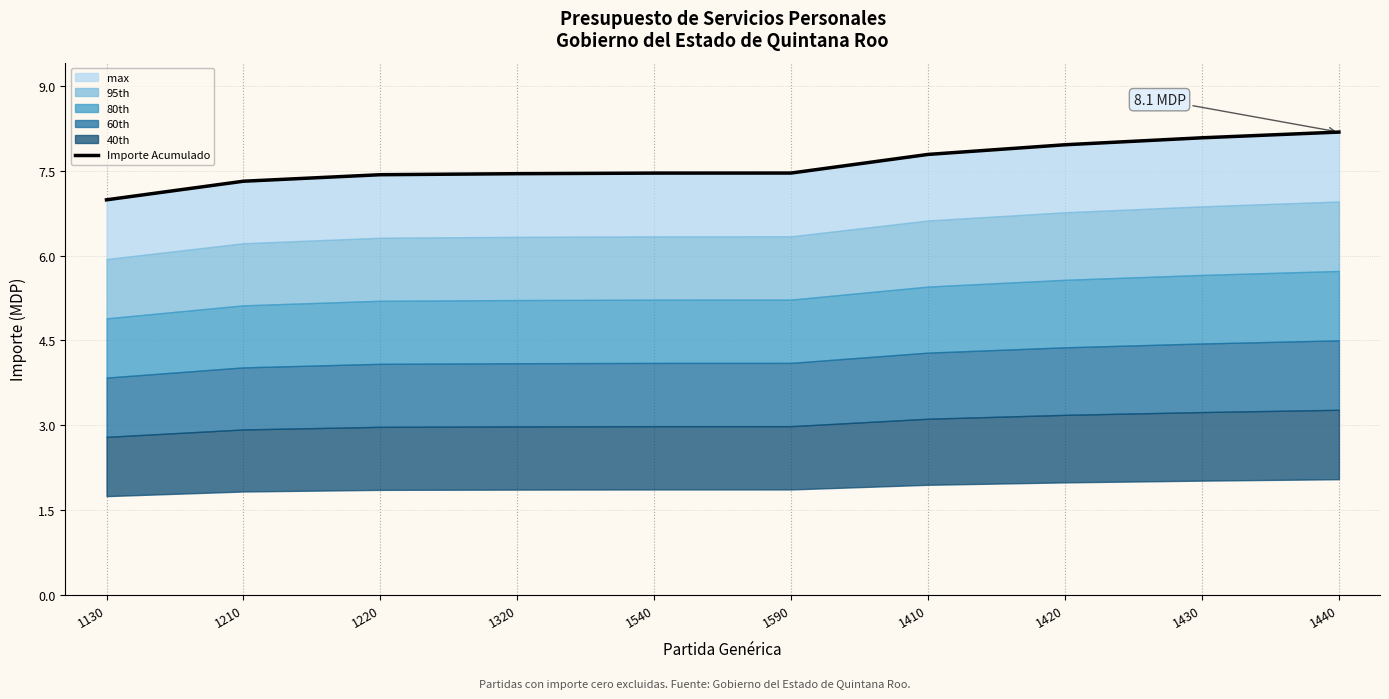

Between 1220 and 1590, which is larger?

1590